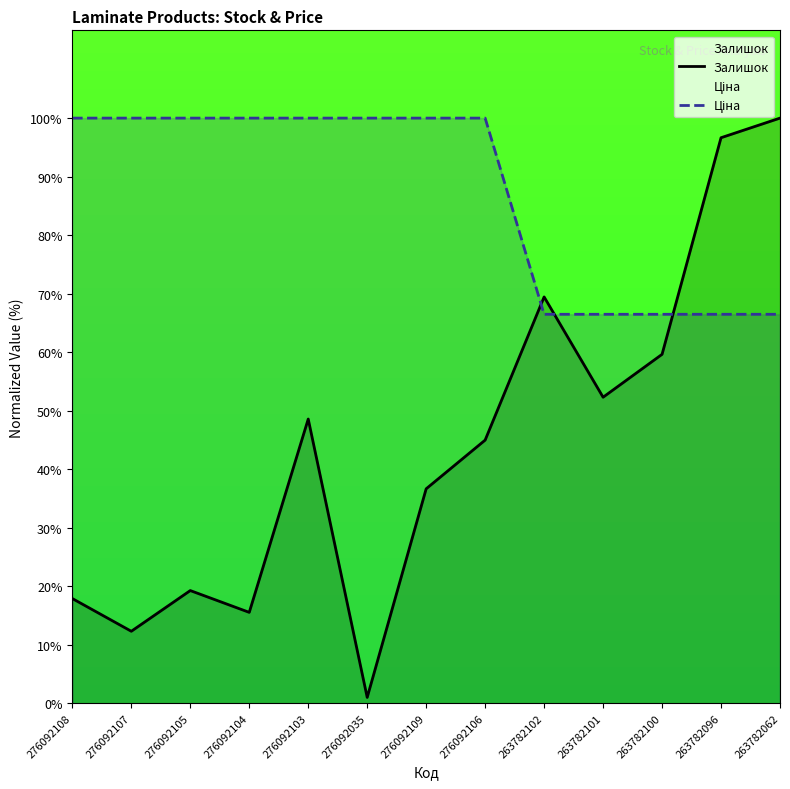

At 263782102, list the series in order from smallest to largest.

Ціна, Залишок